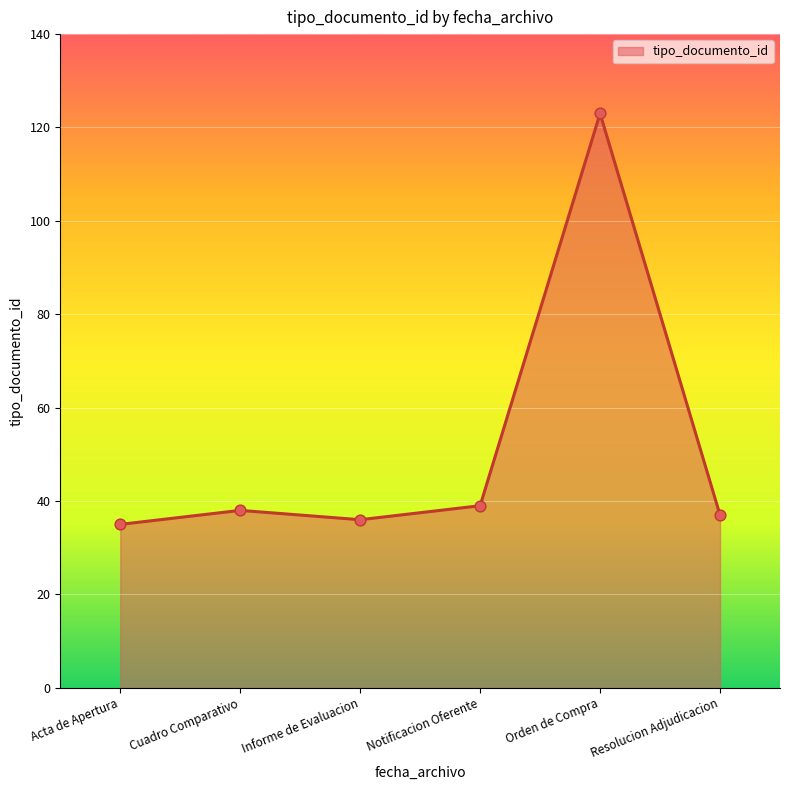

What is the ratio of the value at Cuadro Comparativo to the value at Informe de Evaluacion?

1.1